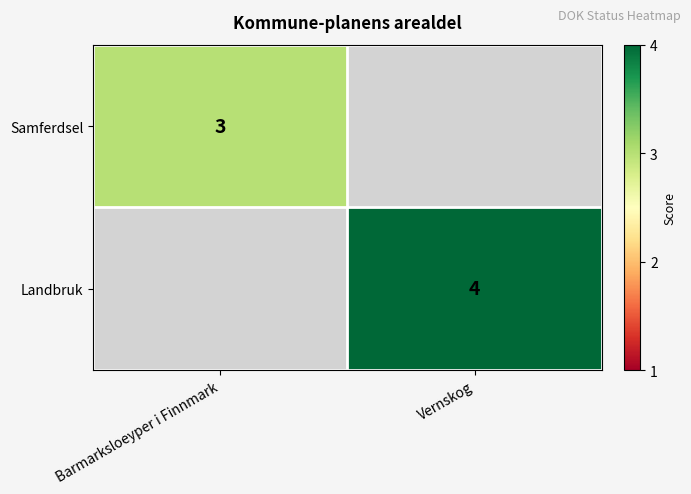

Is it true that Samferdsel equals 3 at Barmarksloeyper i Finnmark?

True